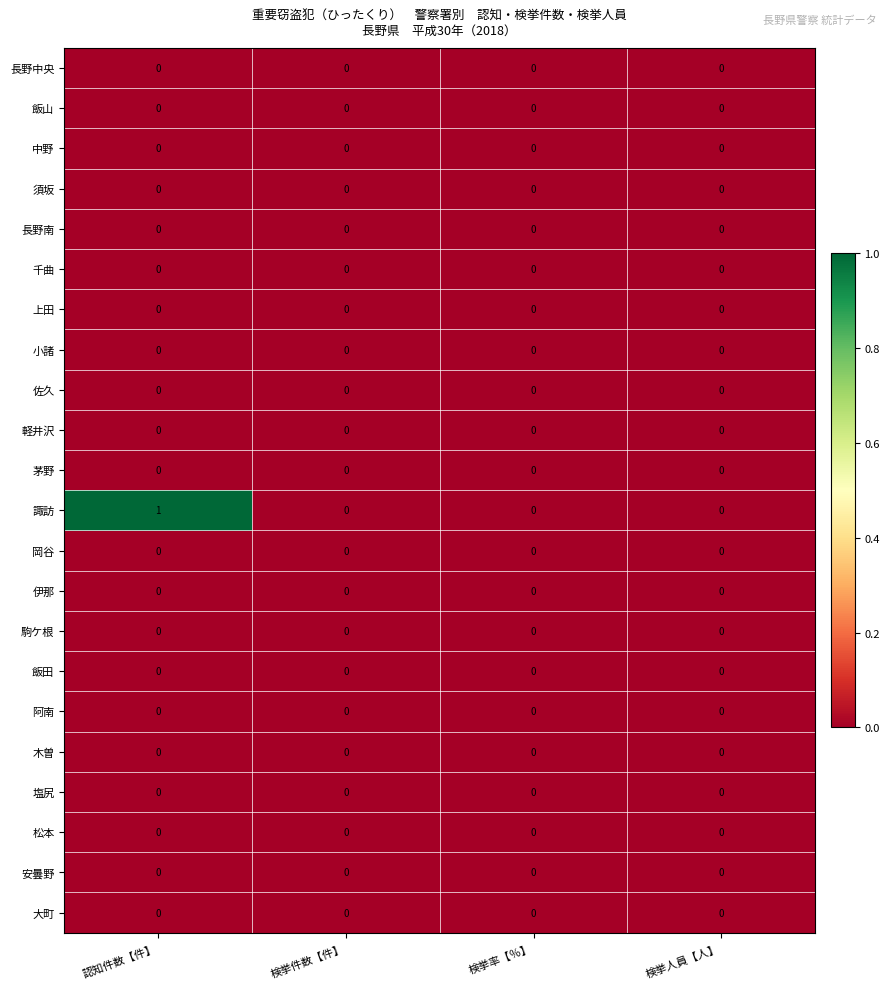

Which series has the widest spread of values?

諏訪